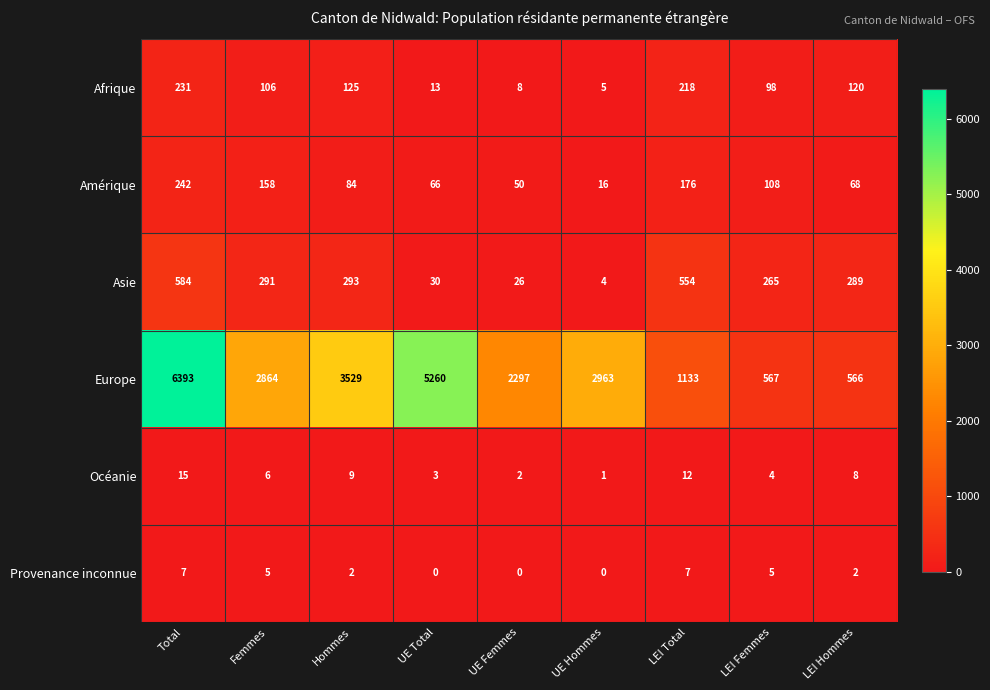

At which category is the sum across all series the highest?

Total